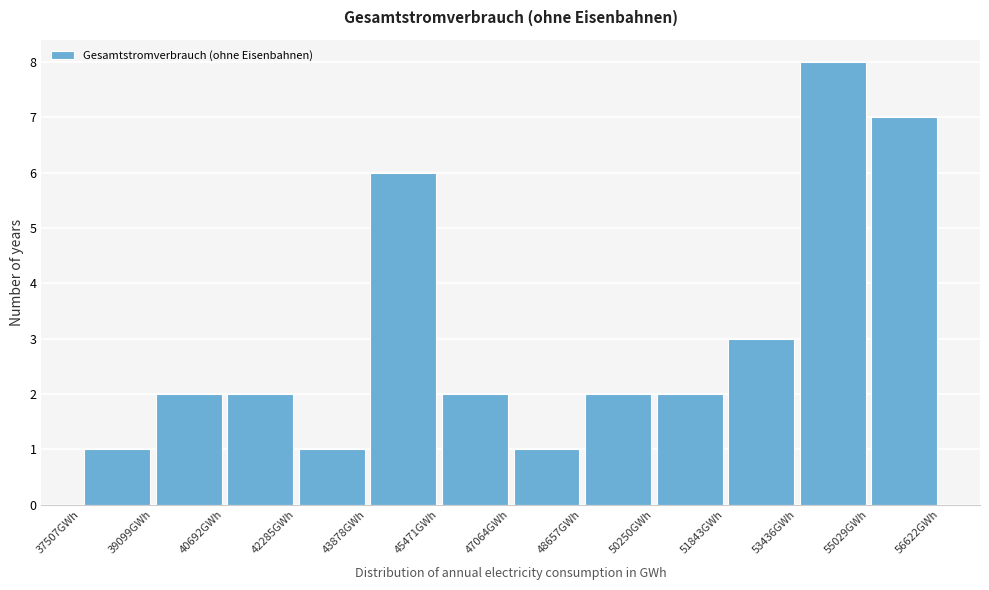

Reading left to right, transcribe this chart: for each bar, give the range it covers on the x-axis and its height. Neither the bar edges nor the heights are printed on the chart, so give them approximately, as read against the axes.

37600 to 39000: 1
39000 to 40600: 2
40600 to 42200: 2
42200 to 43800: 1
43800 to 45400: 6
45400 to 47000: 2
47000 to 48600: 1
48600 to 50200: 2
50200 to 51800: 2
51800 to 53400: 3
53400 to 55000: 8
55000 to 56600: 7